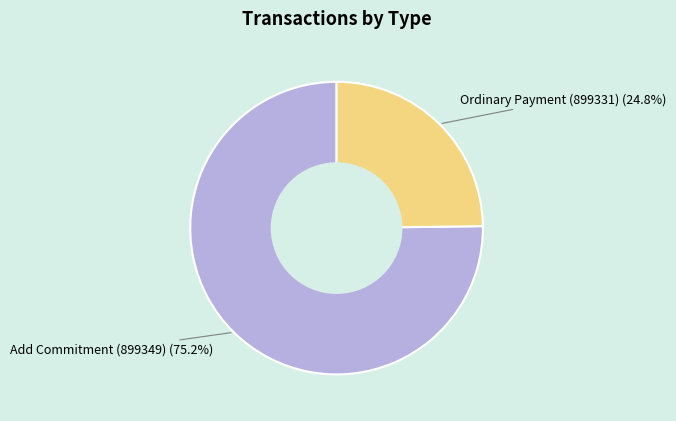

Which category has the biggest portion of the pie?

Add Commitment (899349)